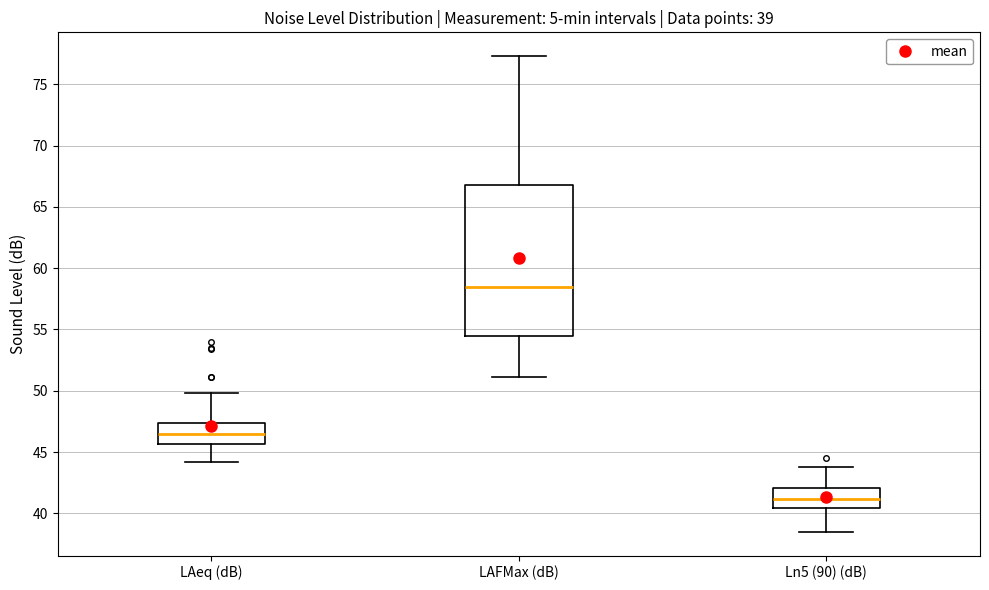

Which box's median line is the lowest?

Ln5 (90) (dB)